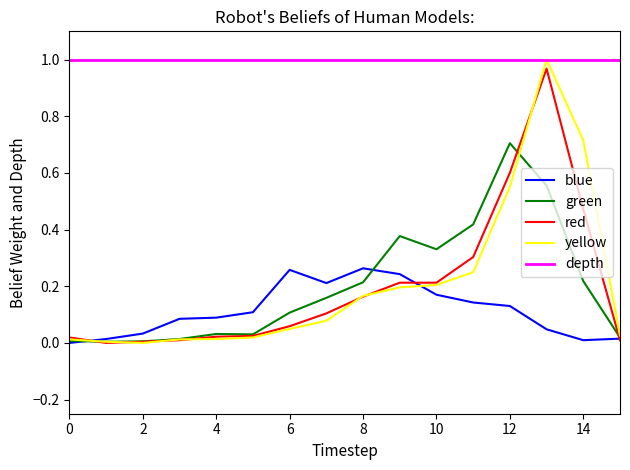

How many lines are shown in the chart?

5